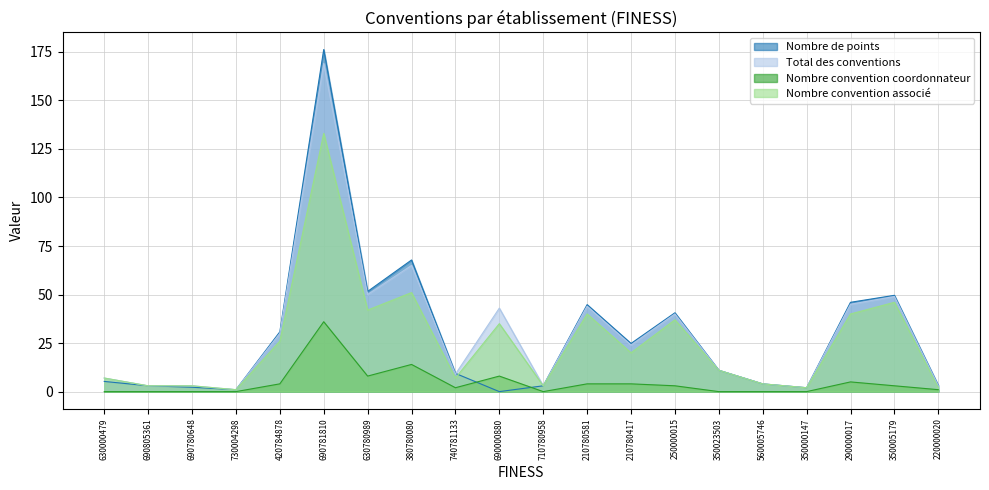

At how many categories does at least one series exceed 27?

9